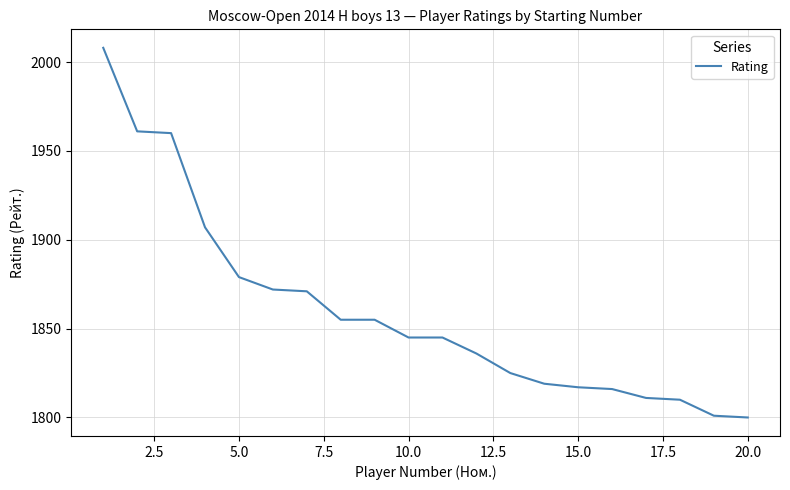

What is the greatest value displayed?

2008